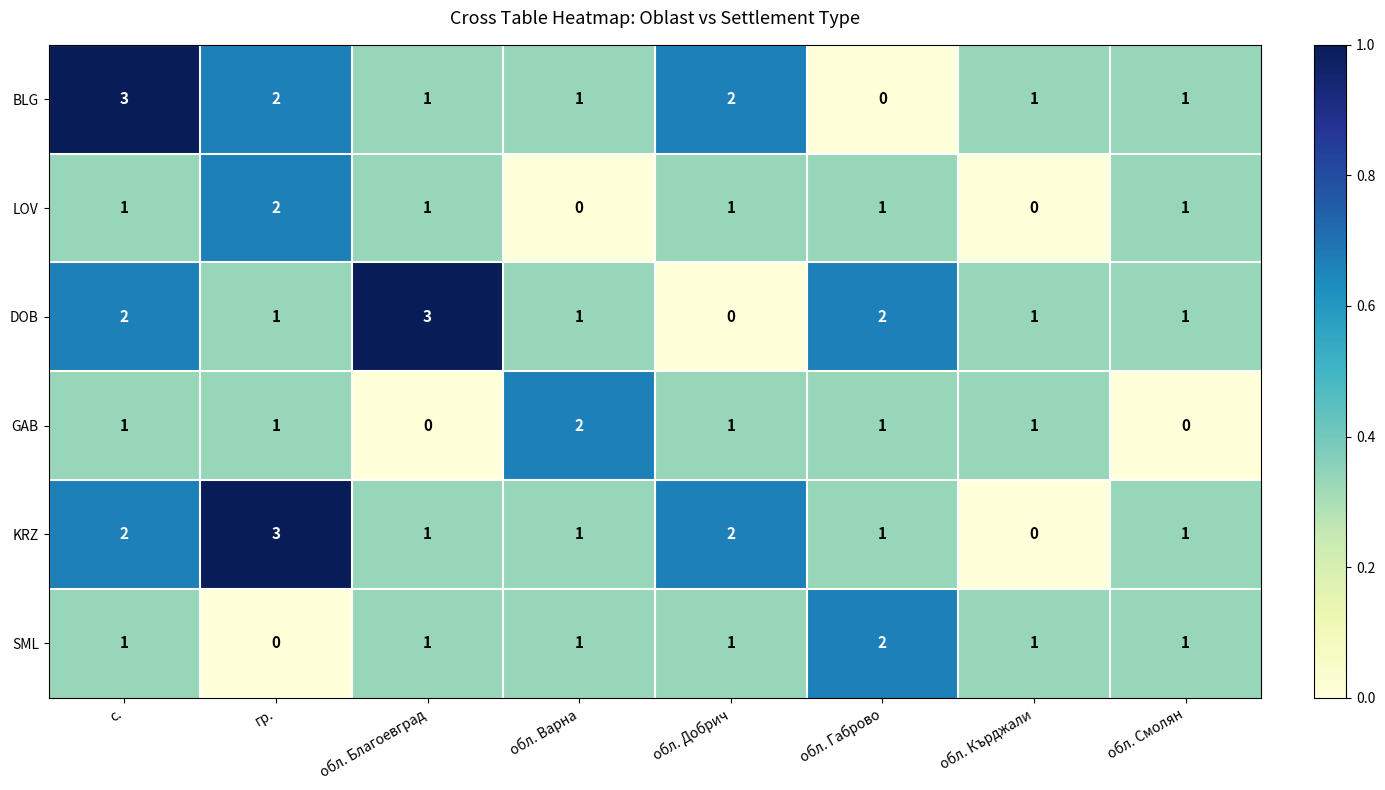

At which label does BLG reach its peak?

с.